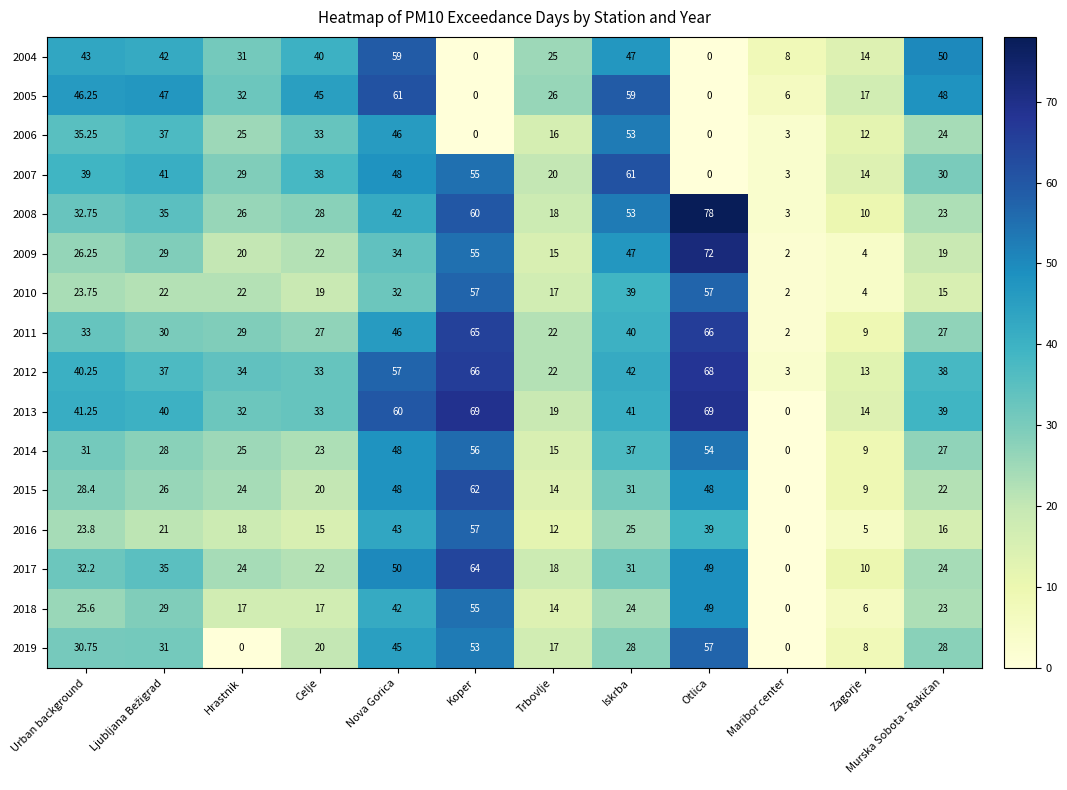

Which series has the largest total across all categories?

2013